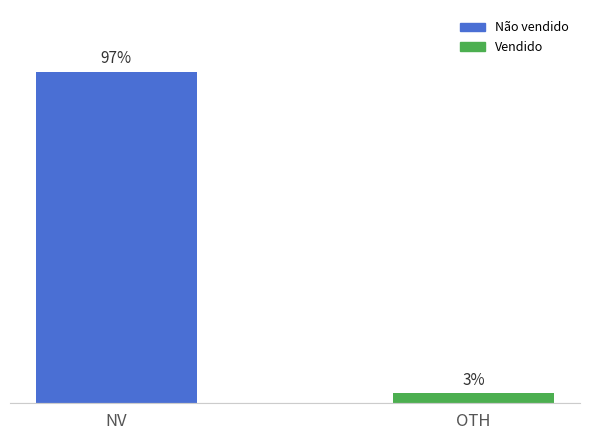

Which category has the highest value across all series?

NV